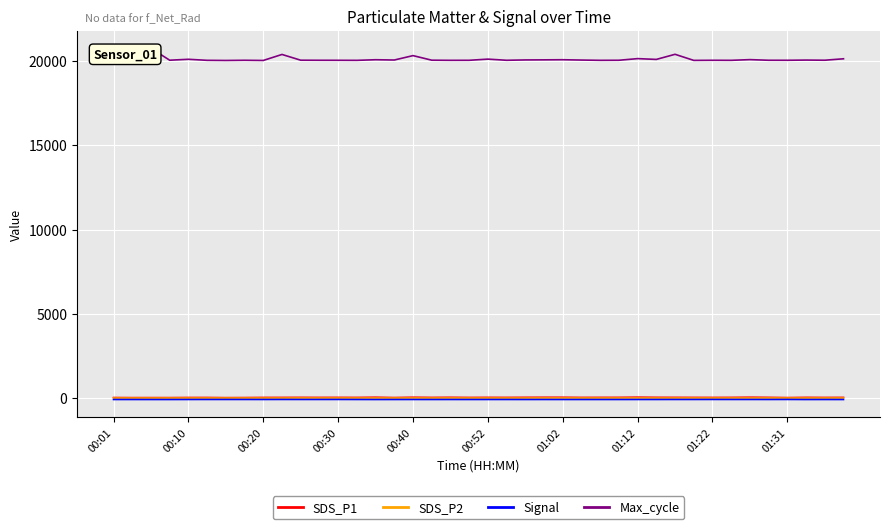

Which category has the lowest value in the Max_cycle series?

01:02